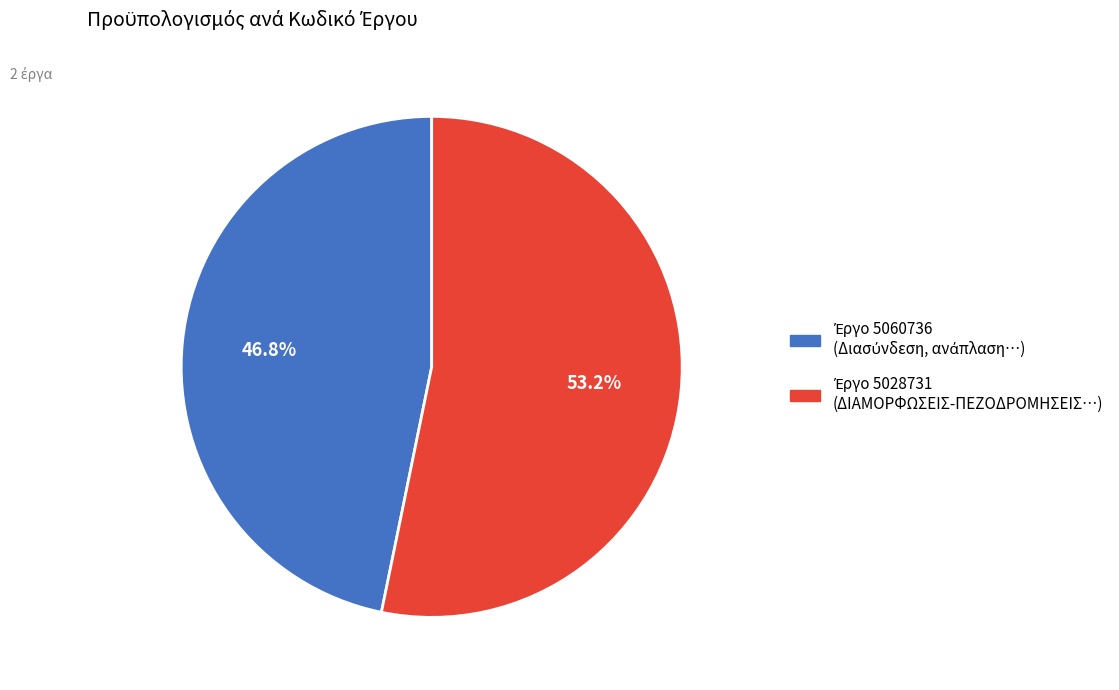

Does any single category account for the majority?

Yes